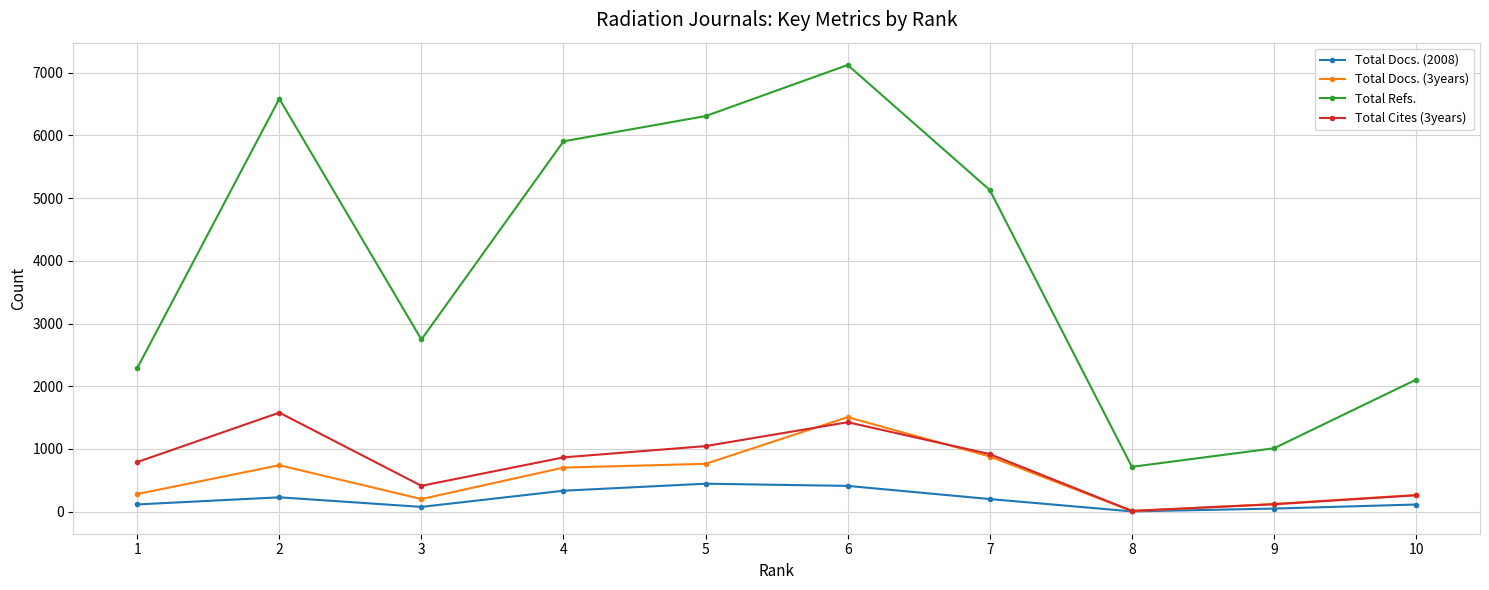

What is the value of the Total Docs. (2008) point at the 10th from the left?

112